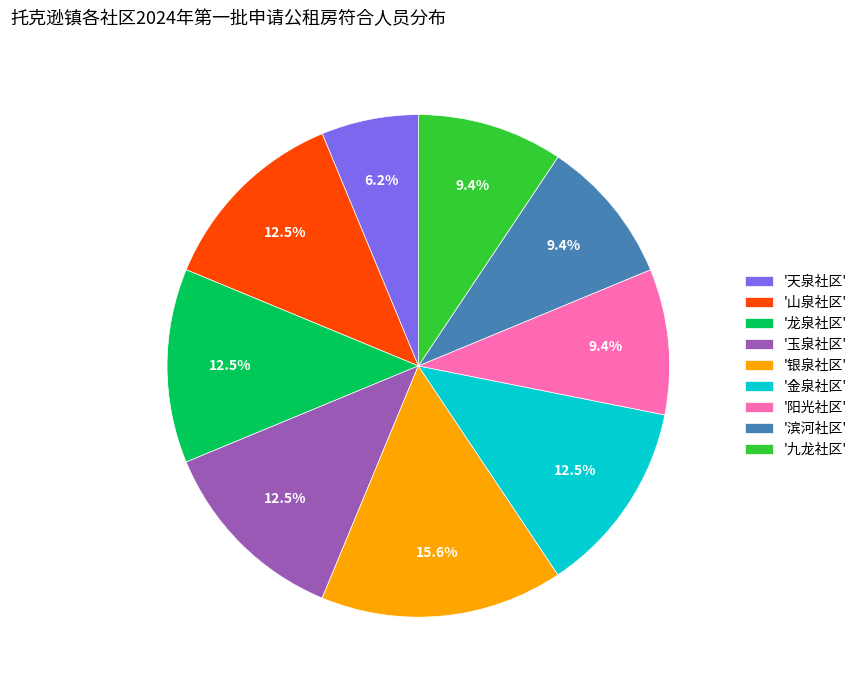

Approximately how many times larger is the value at '天泉社区' compared to '龙泉社区'?

0.5